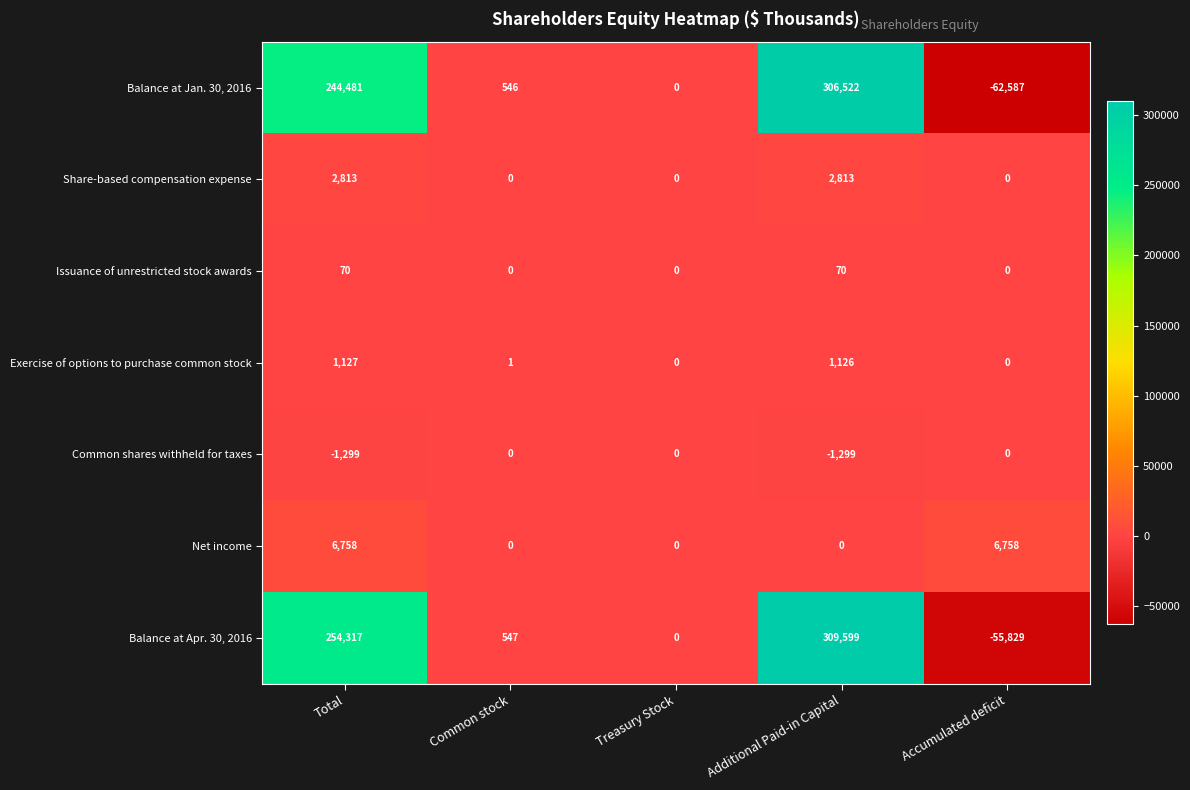

The Common shares withheld for taxes series shows -810 at Treasury Stock. True or false?

False